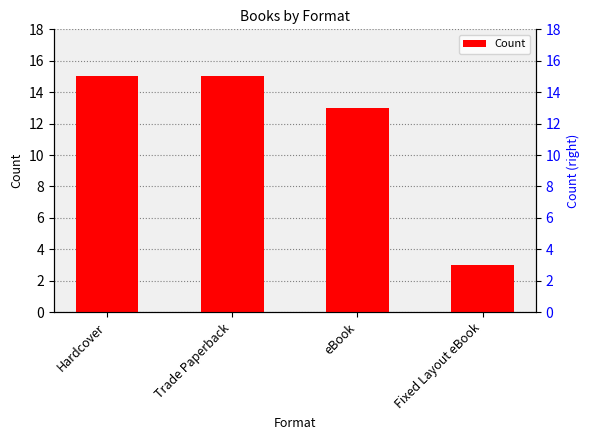

Read the value at Trade Paperback.

15